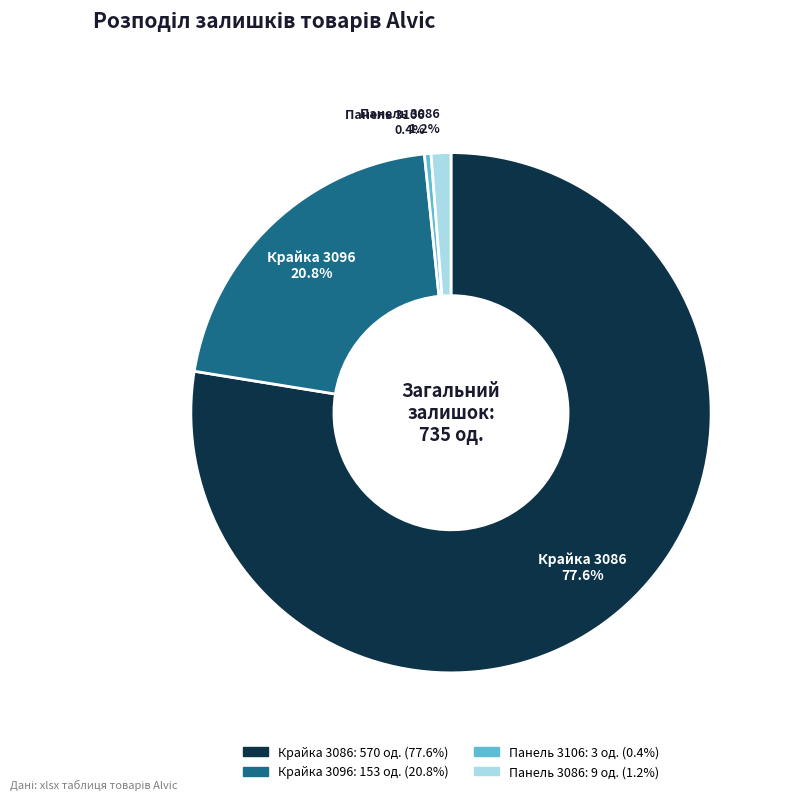

Is there a majority slice in this chart?

Yes